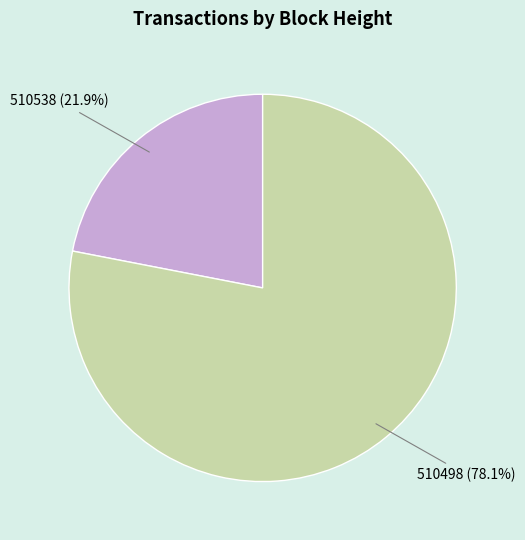

Does any single category account for the majority?

Yes